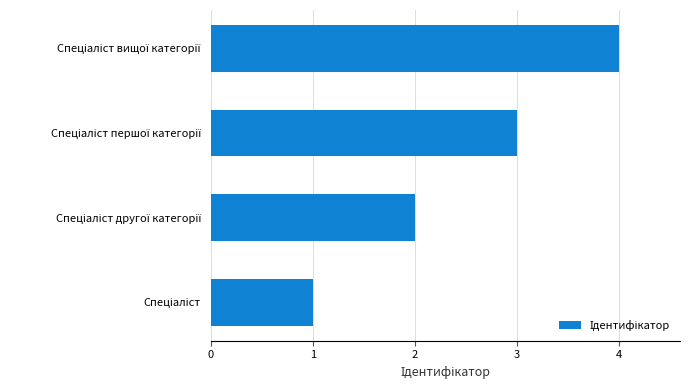

What is the sum of all values?

10